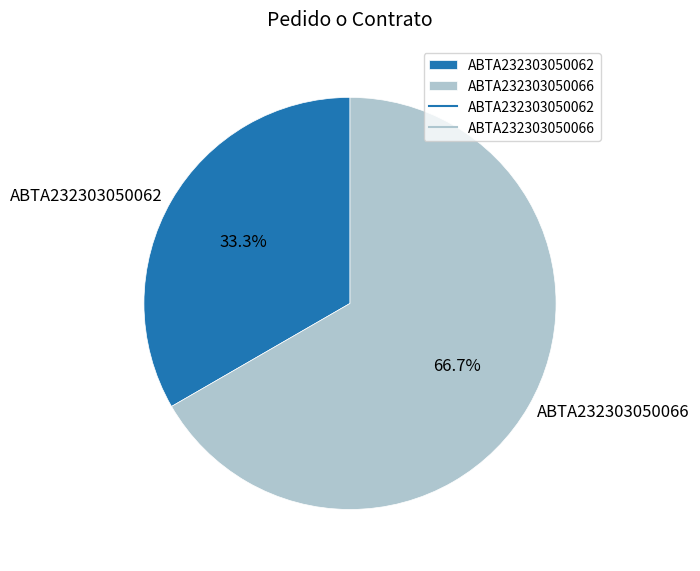

What is the total percentage of ABTA232303050066 and ABTA232303050062?

100.0%